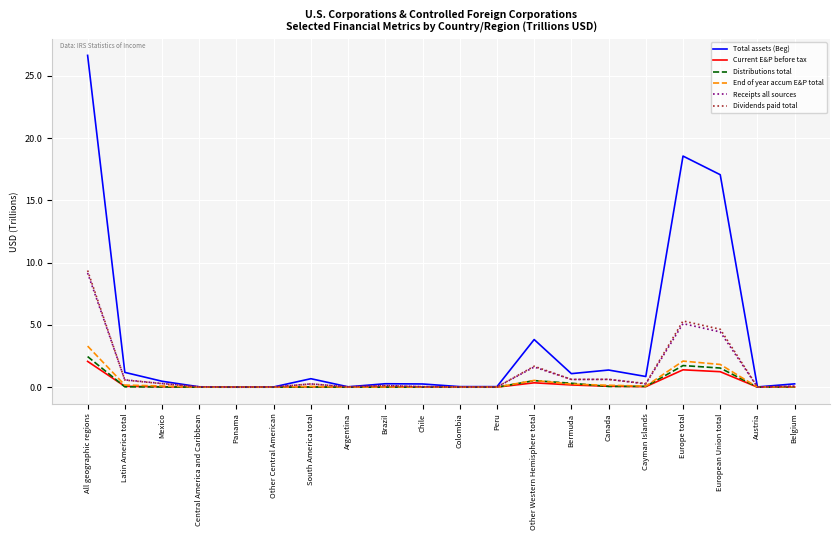

Which category has the highest value in the Dividends paid total series?

All geographic regions